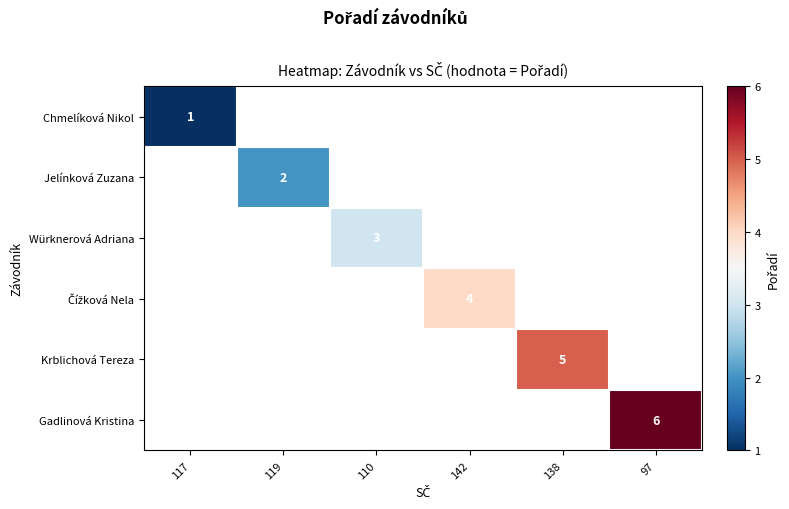

True or false: Gadlinová Kristina has a value of 6 at 97.

True